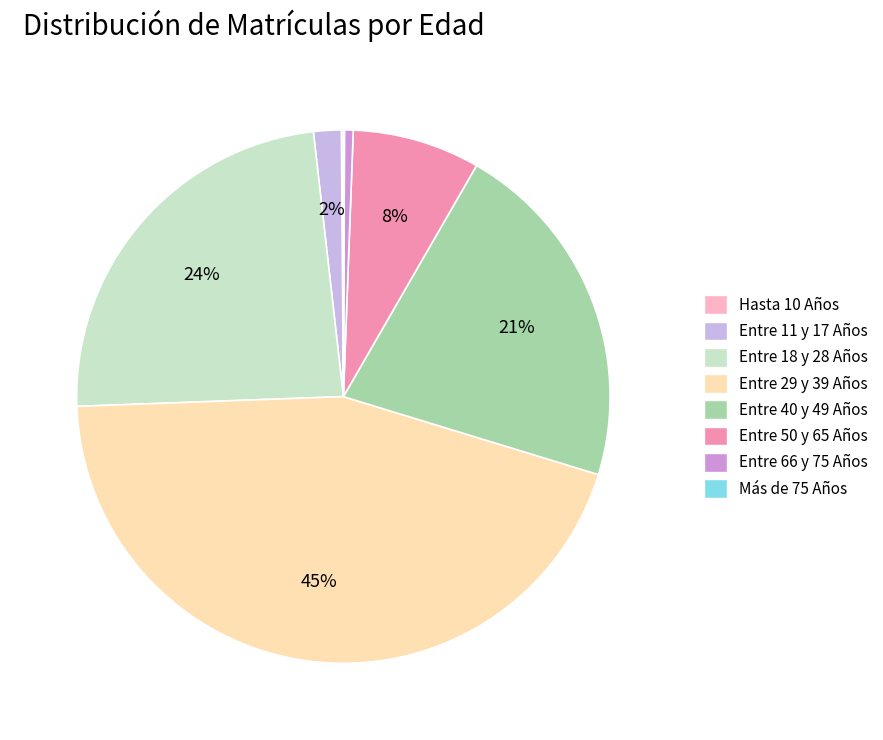

Is Entre 66 y 75 Años the majority of the pie?

No